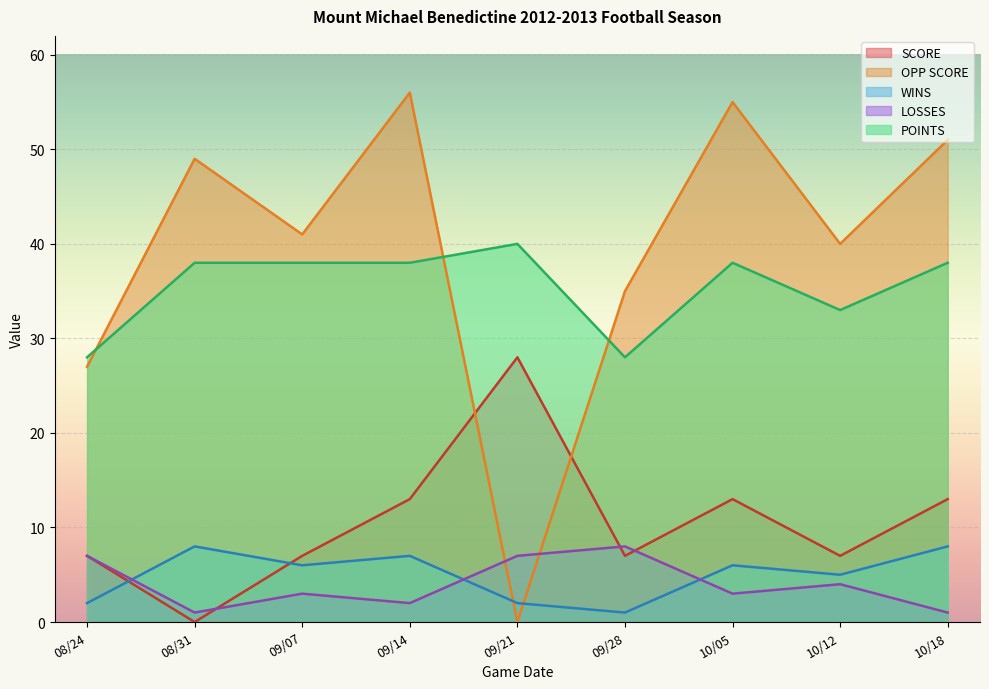

At which label is OPP SCORE closest to 28?

08/24